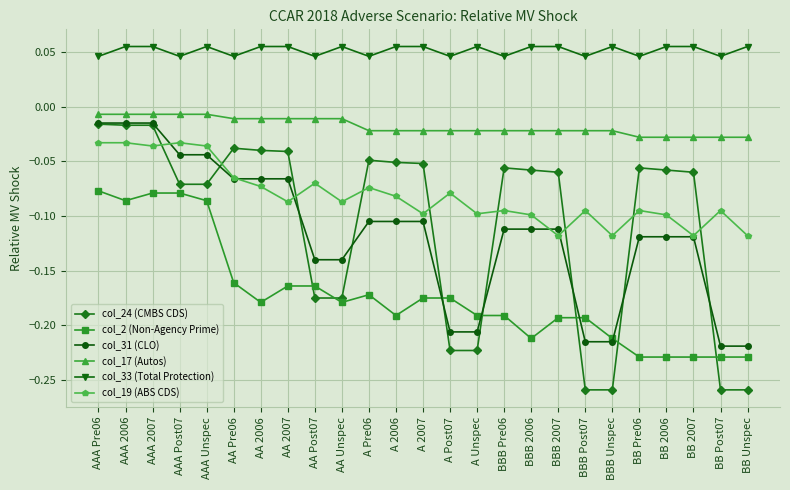

What is the sum of all col_24 (CMBS CDS) values?

-2.6